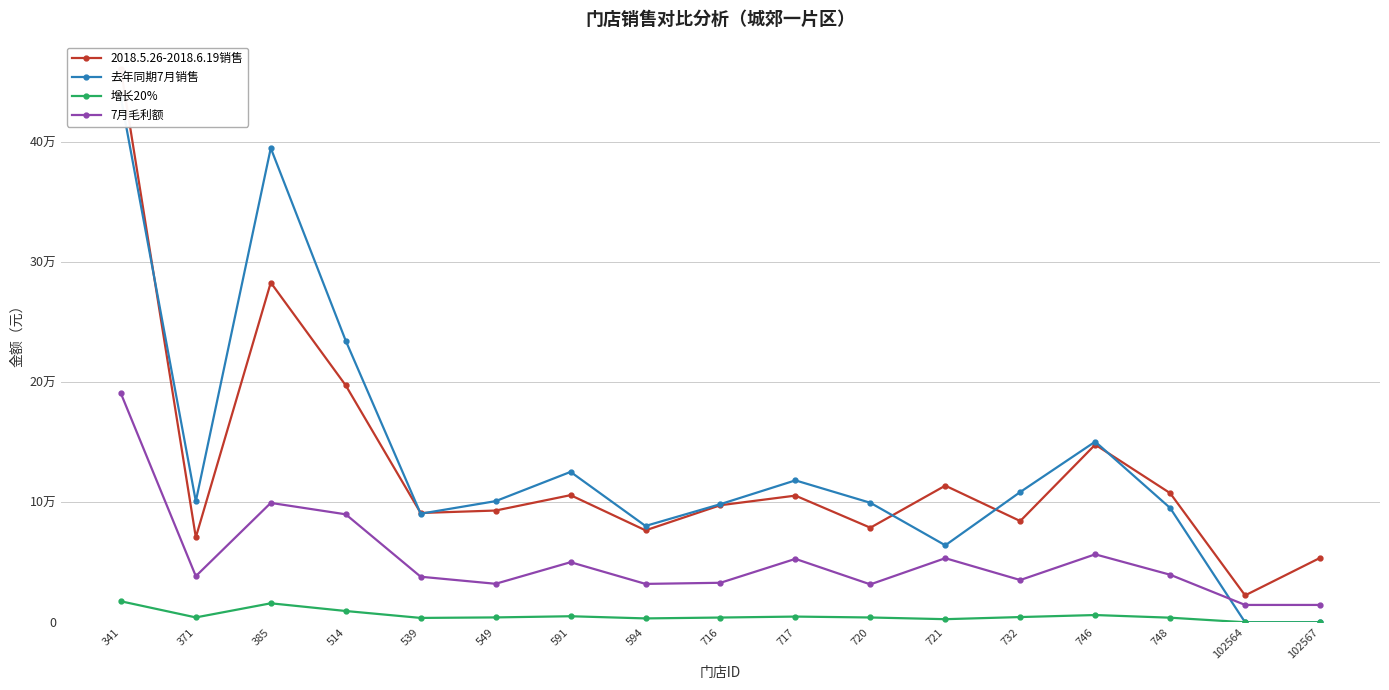

At which label is 7月毛利额 closest to 102451?

385